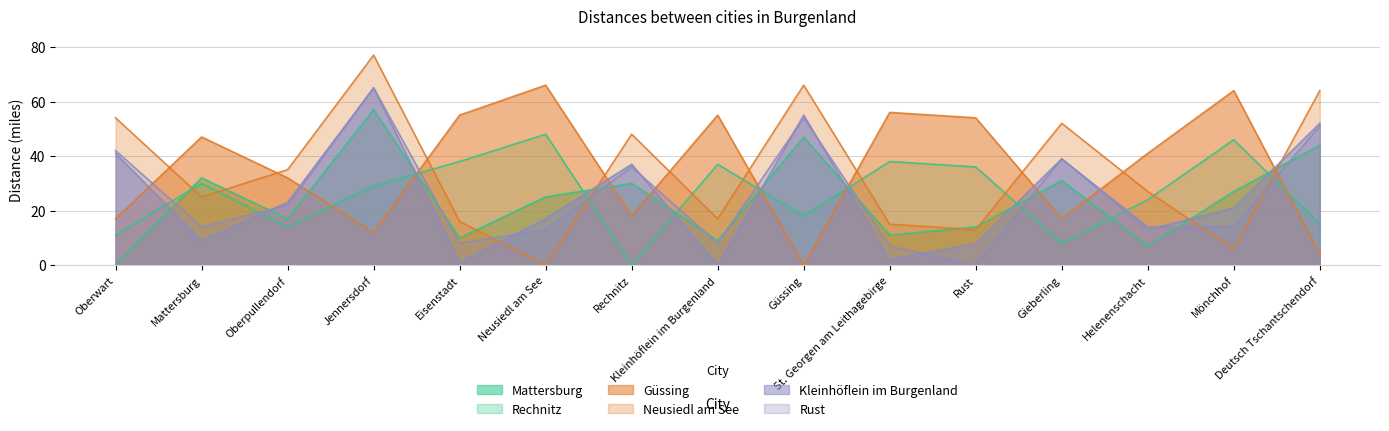

Is it true that Neusiedl am See equals -40 at Neusiedl am See?

False